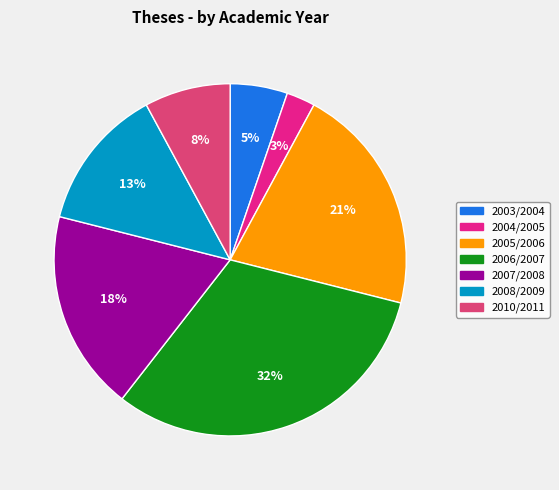

Is 2010/2011 the majority of the pie?

No